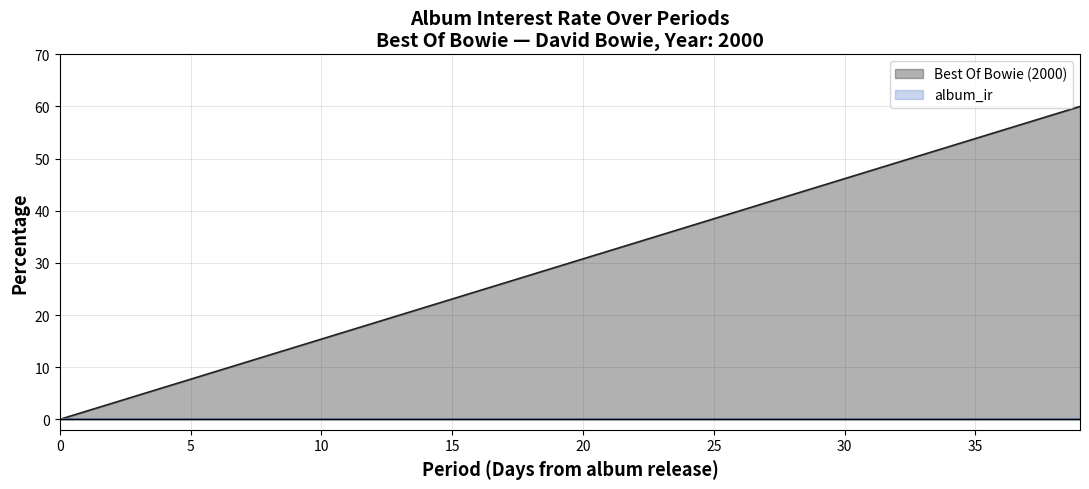

True or false: album_ir has more than 2 points higher than both neighbors.

False